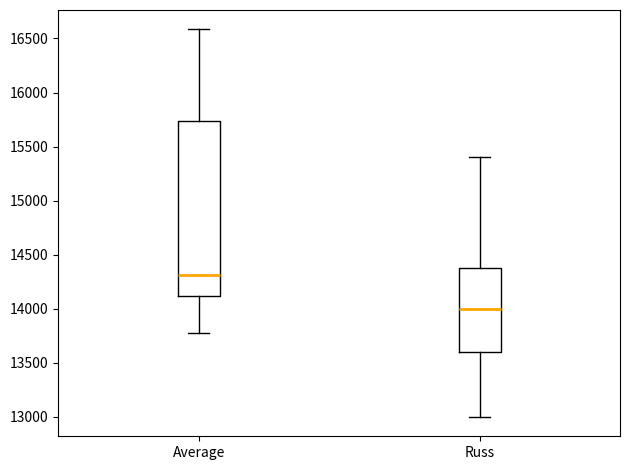

Which box has the lowest median line?

Russ